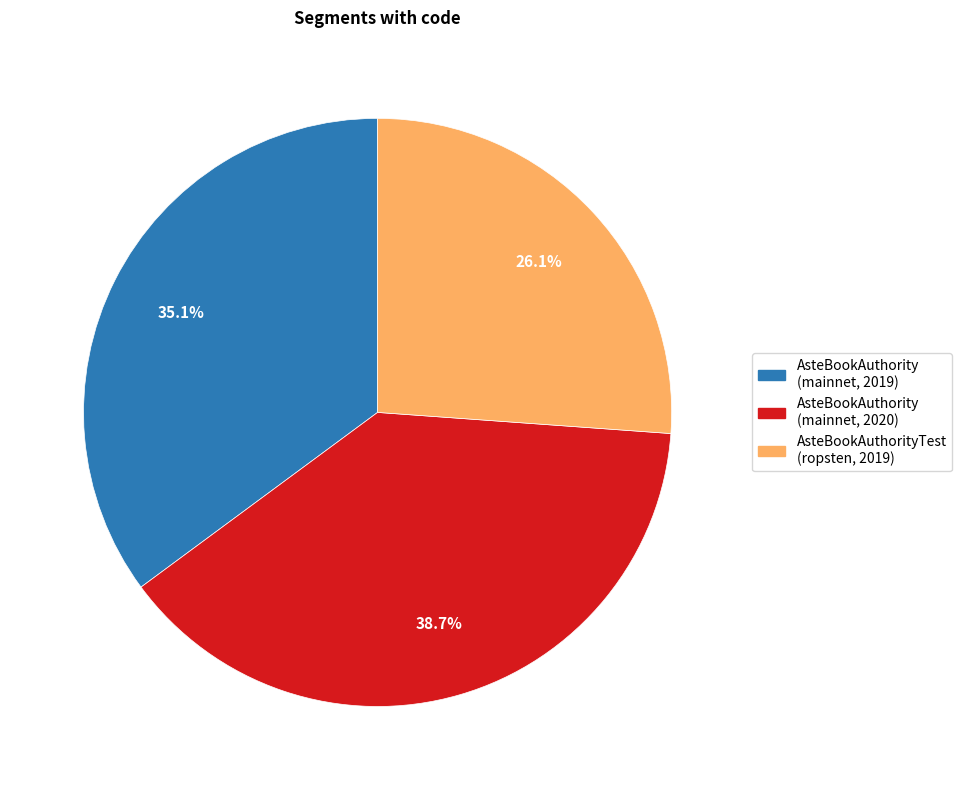

Count the number of slices in the pie.

3